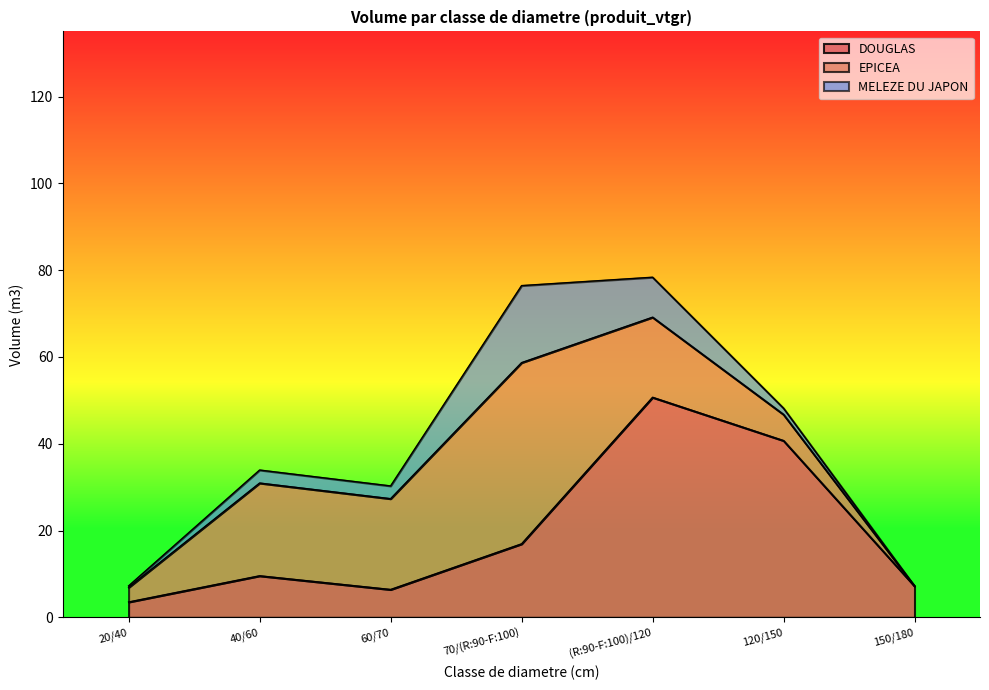

True or false: DOUGLAS and MELEZE DU JAPON cross at least once.

True